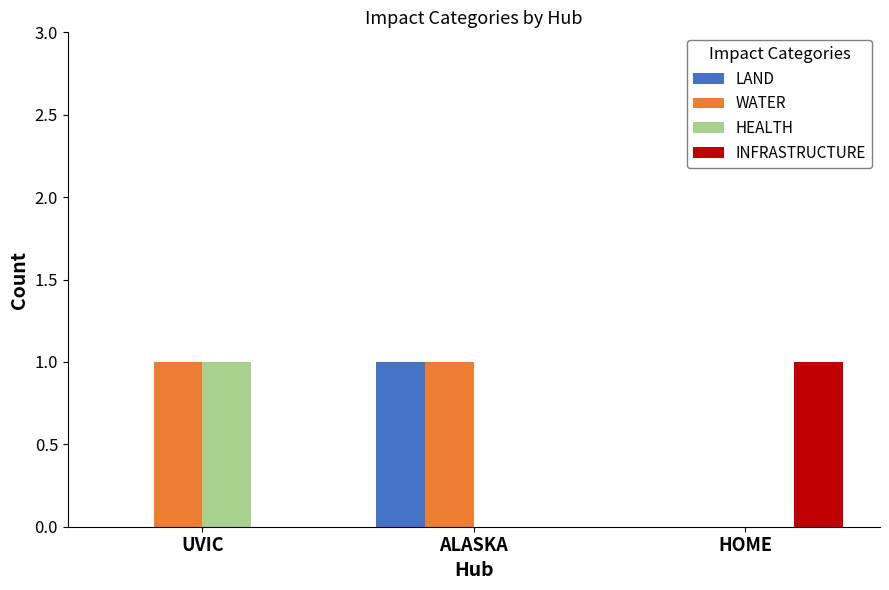

Is it true that WATER equals 0 at HOME?

True